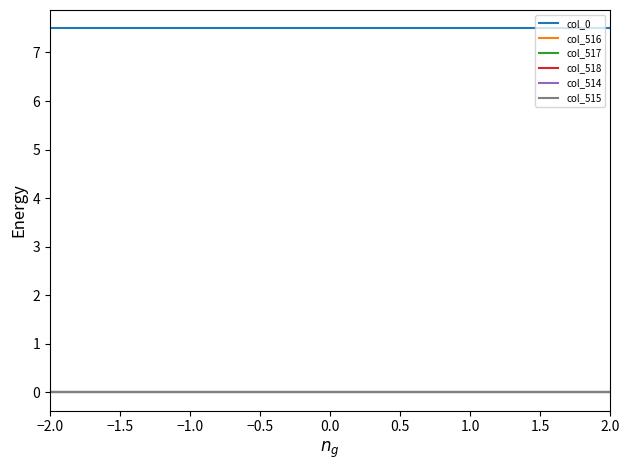

True or false: col_516 and col_518 cross at least once.

False